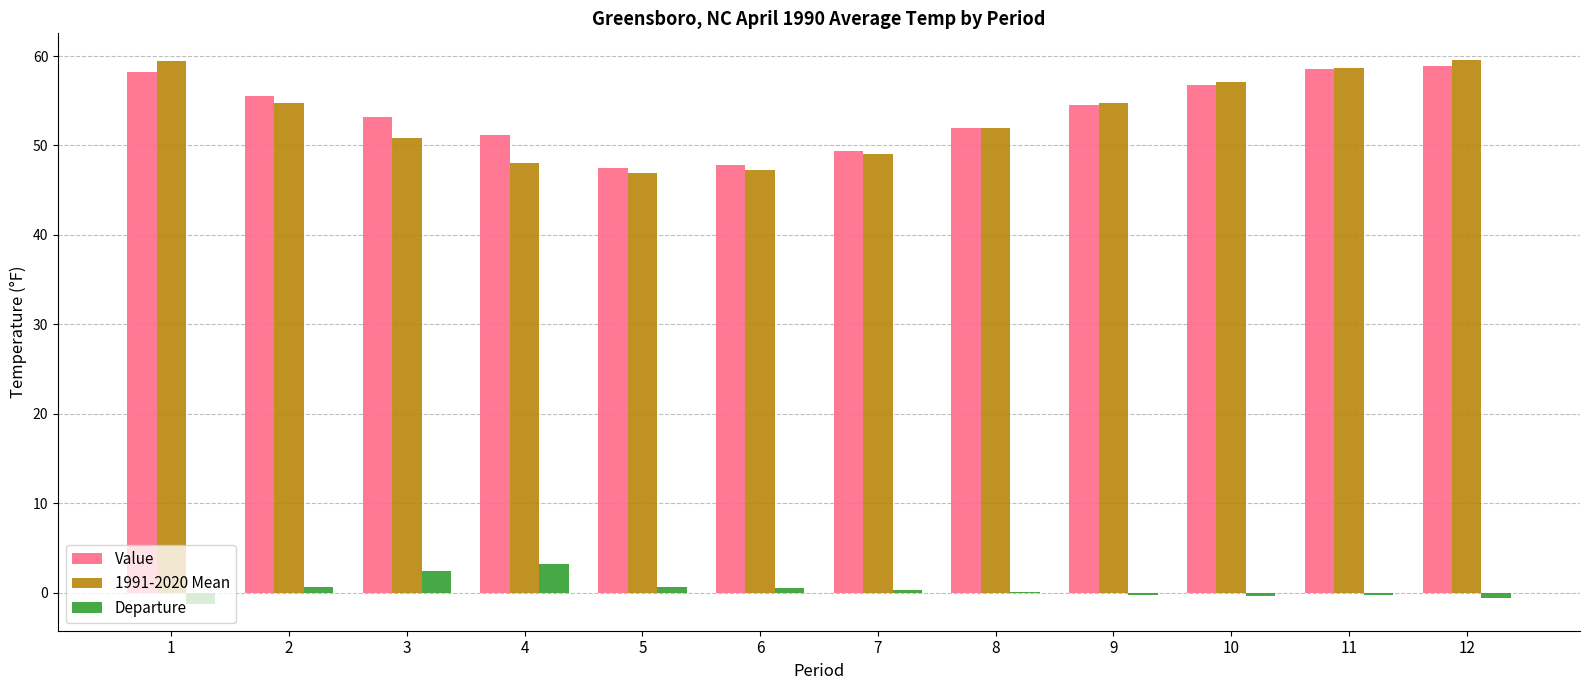

Which series has the widest spread of values?

1991-2020 Mean